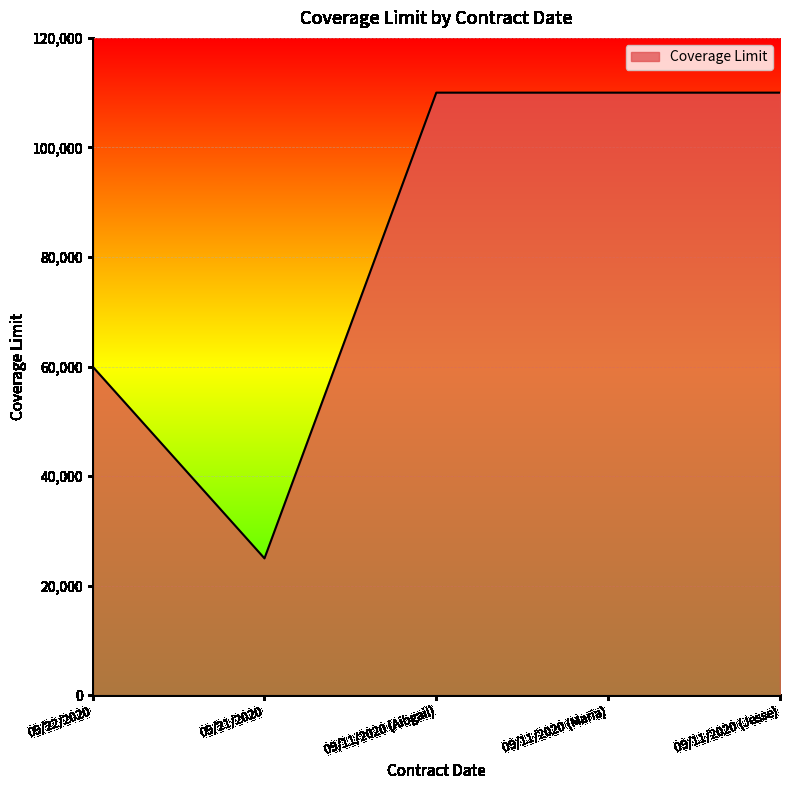

The chart shows a value of 152279 at 09/11/2020 (Maria). True or false?

False